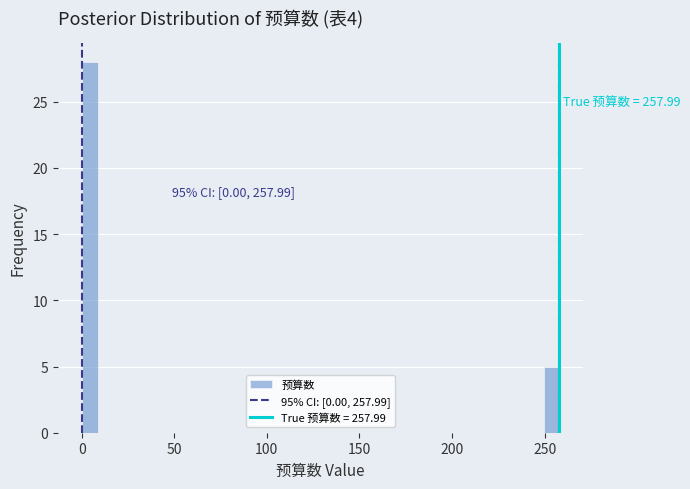

Read against the x-axis, roughly where is the centre of the tallest bar?

5